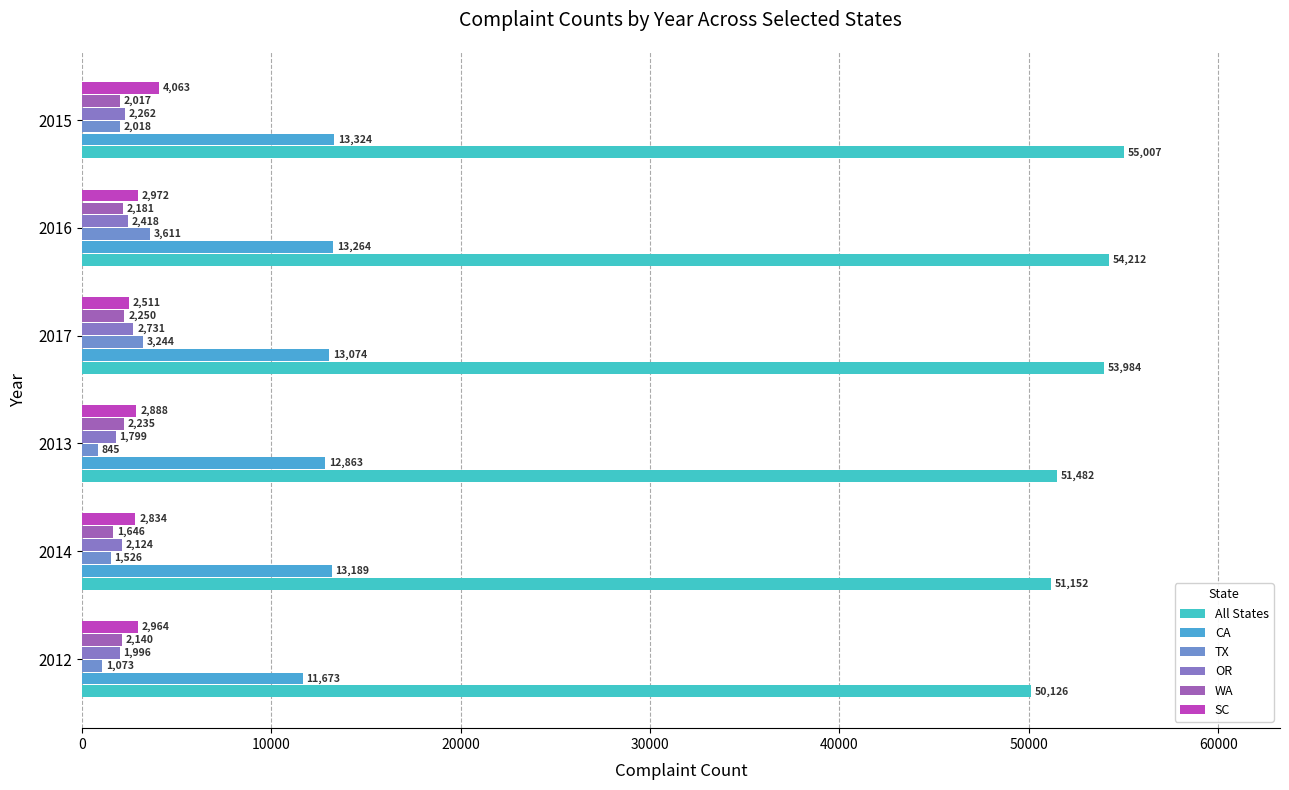

What is the sum of all OR values?

13330